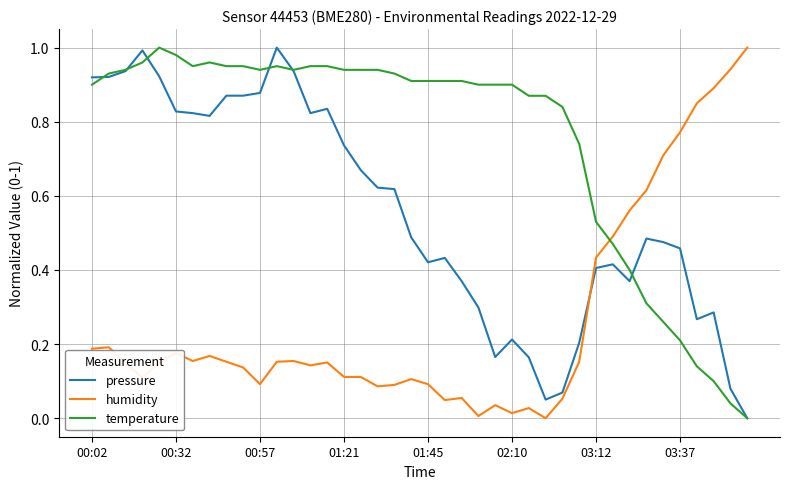

Rank the series by their average value, from lowest to highest.

humidity, pressure, temperature